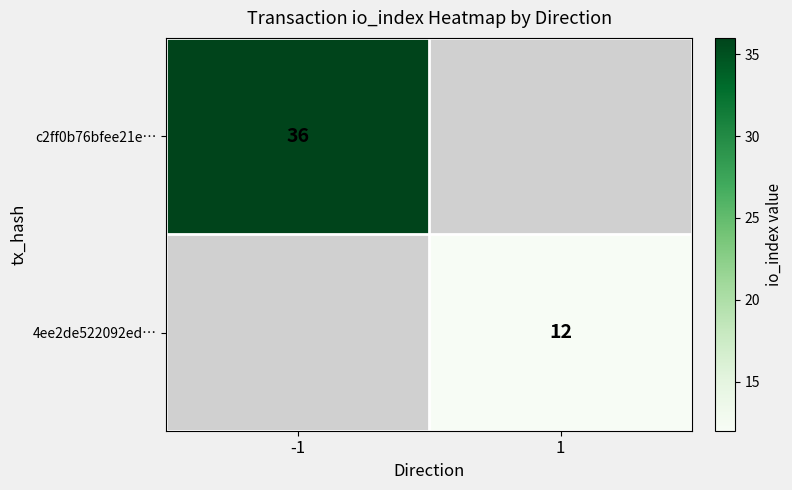

What is the smallest value displayed?

12.0